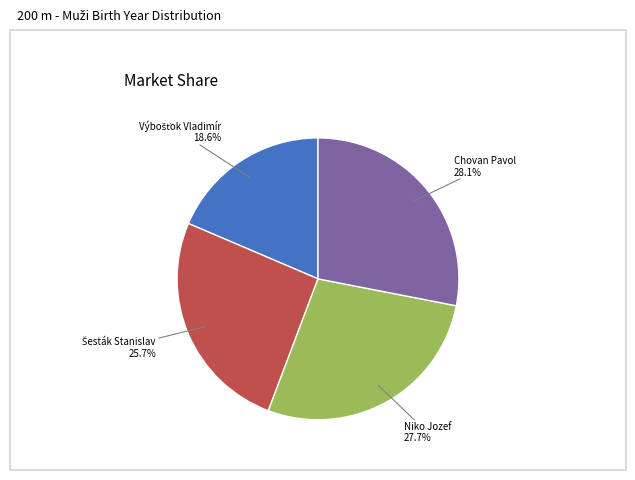

How much of the chart is everything except Chovan Pavol?

71.9%